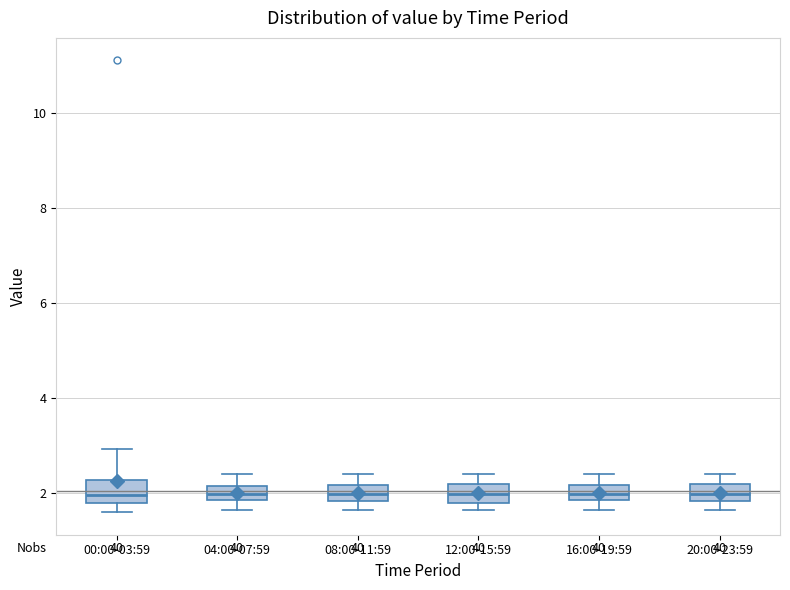

Where does the median line of the box for 20:00-23:59 sit on the y-axis? The values are not printed on the chart, so give them approximately, as read against the axis.

2.0